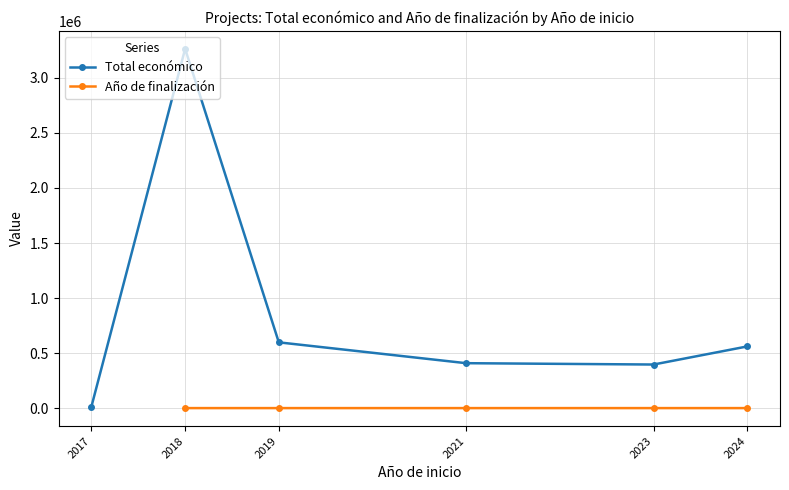

In Total económico, how many points are lower than both neighbors (excluding endpoints)?

1